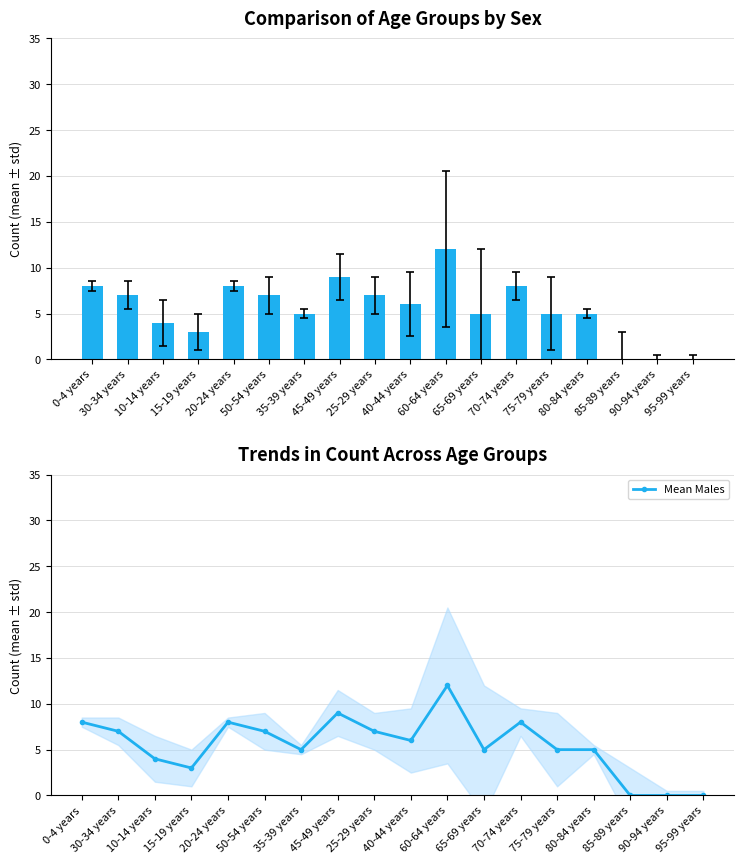

At how many categories does at least one series exceed 0?

15